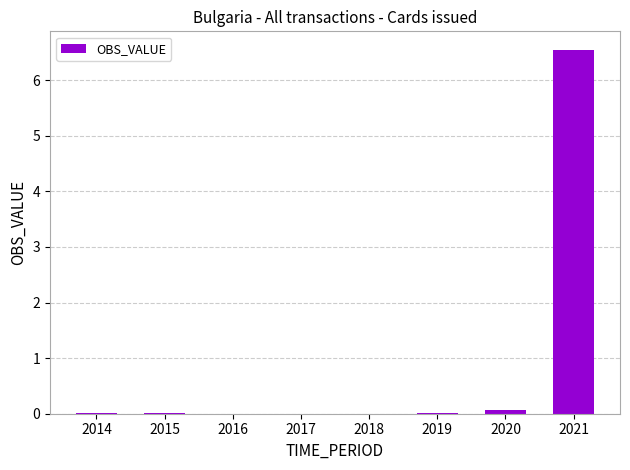

What is the greatest value displayed?

6.5